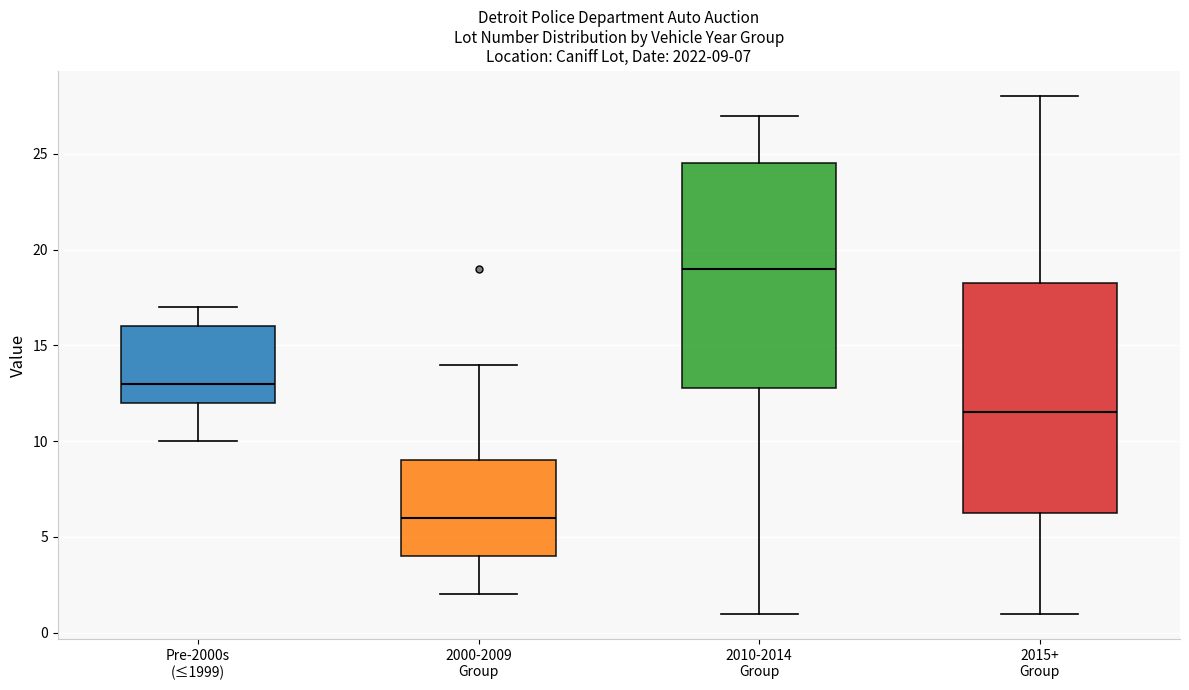

Which box's median line is the lowest?

2000-2009 Group